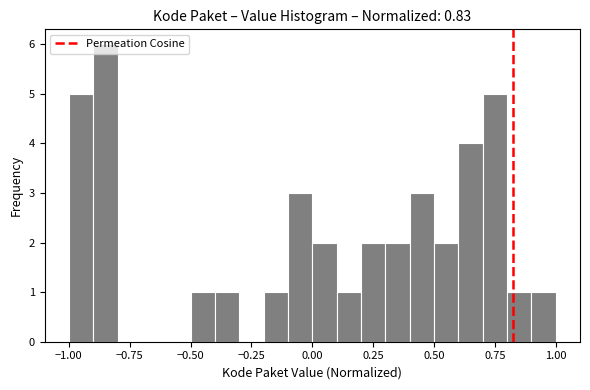

Read against the x-axis, roughly where is the centre of the tallest bar?

-0.85